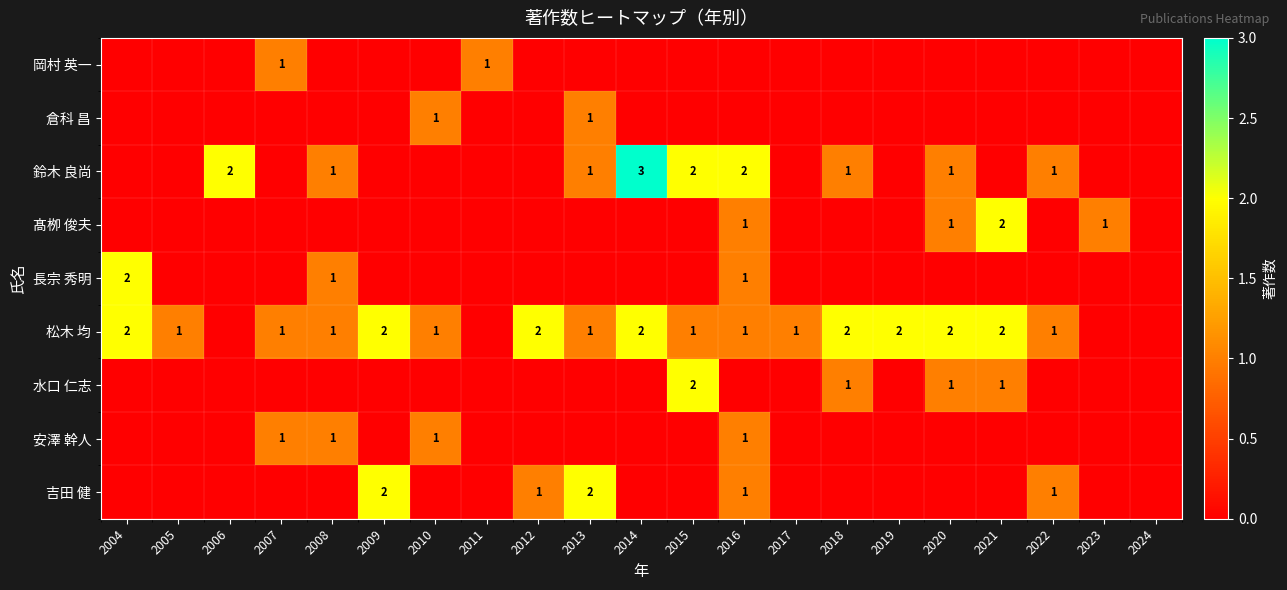

At which category is the sum across all series the highest?

2016